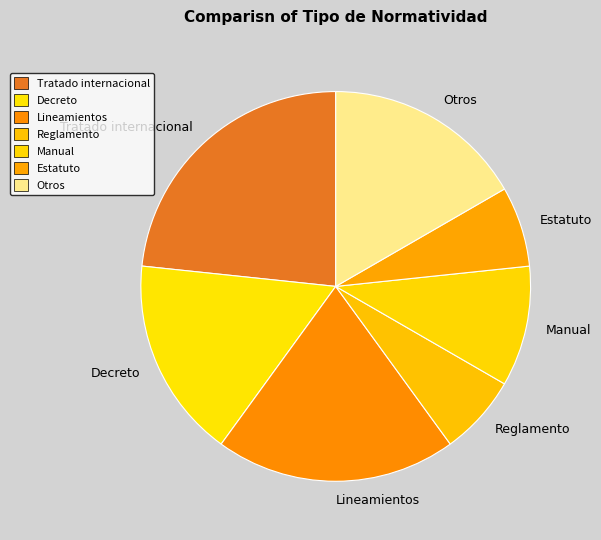

Does any single category account for the majority?

No